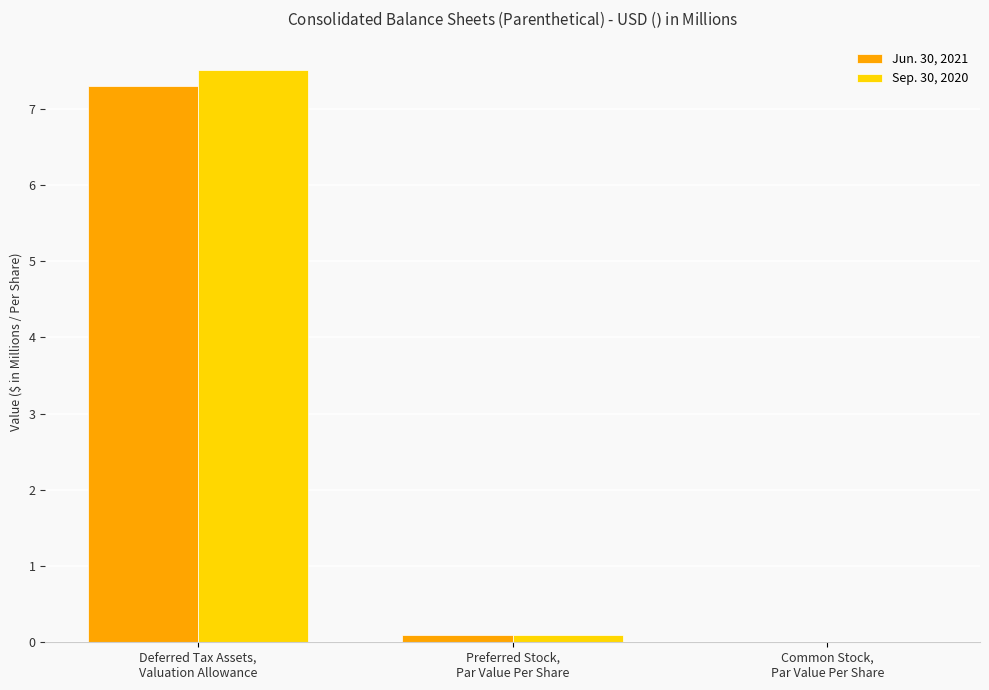

What is the sum of all Jun. 30, 2021 values?

7.4